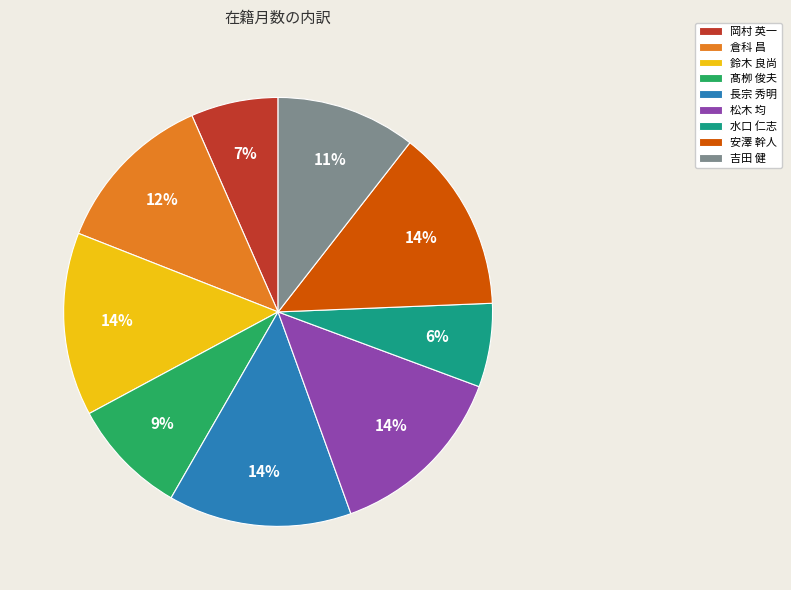

The 岡村 英一 slice represents 1% of the pie. True or false?

False